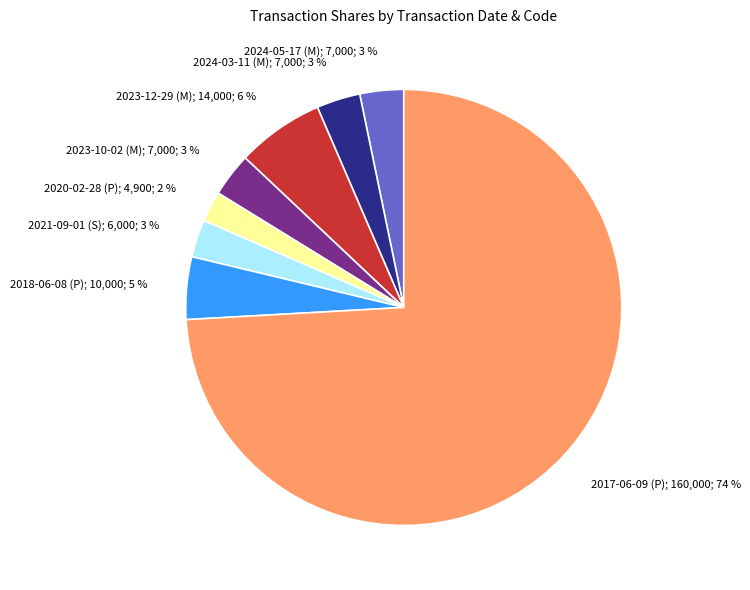

What is the largest slice in the pie chart?

2017-06-09 (P)